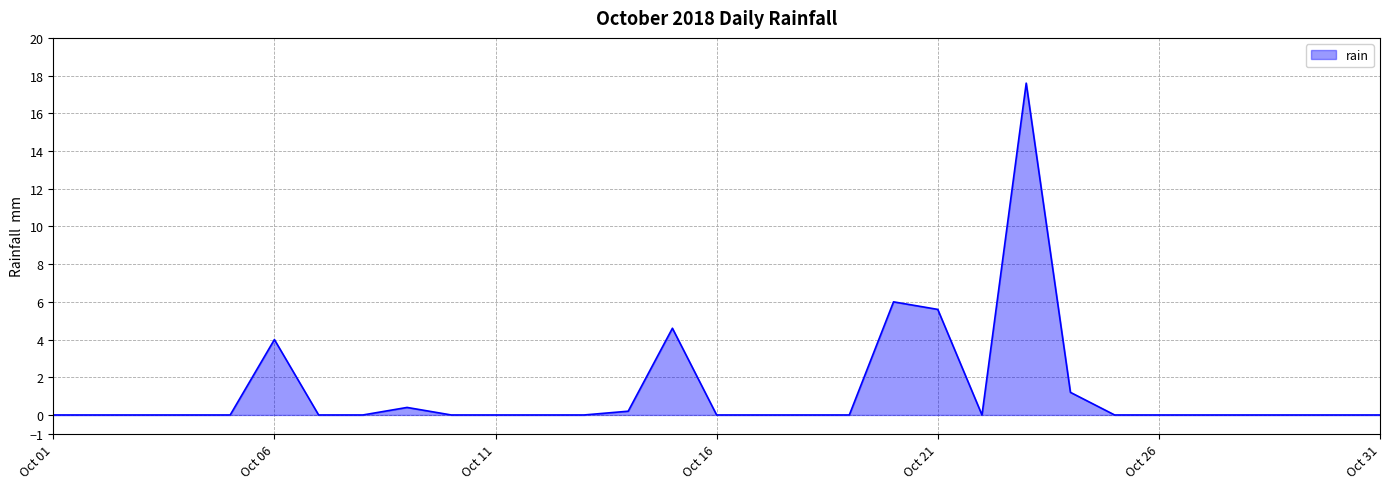

Does the chart have visible grid lines?

Yes